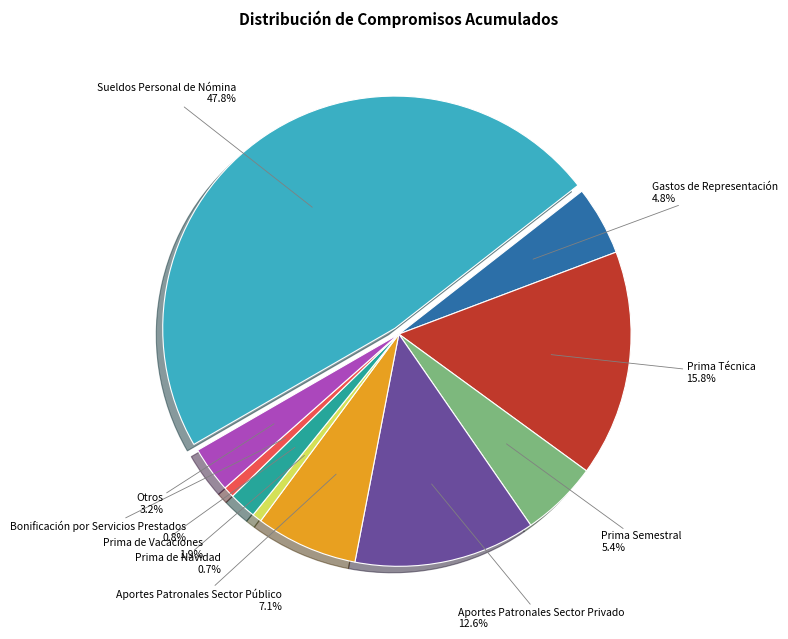

To the nearest percent, what is the difference between the largest and smallest slice percentages?

47%